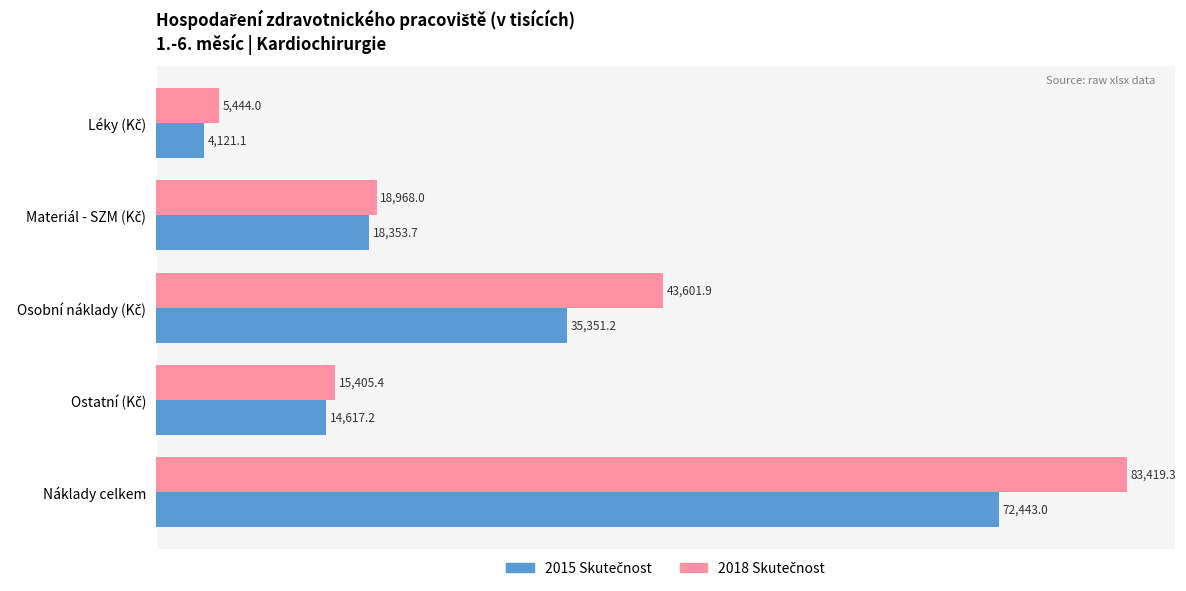

At how many categories does at least one series exceed 54157?

1